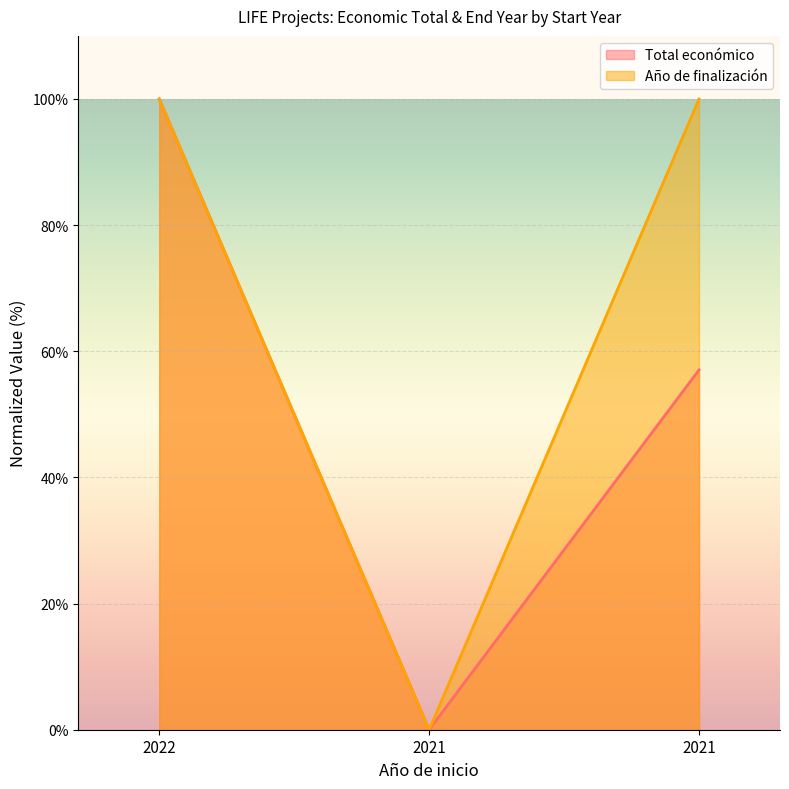

Does the chart display data point markers on the line(s)?

No